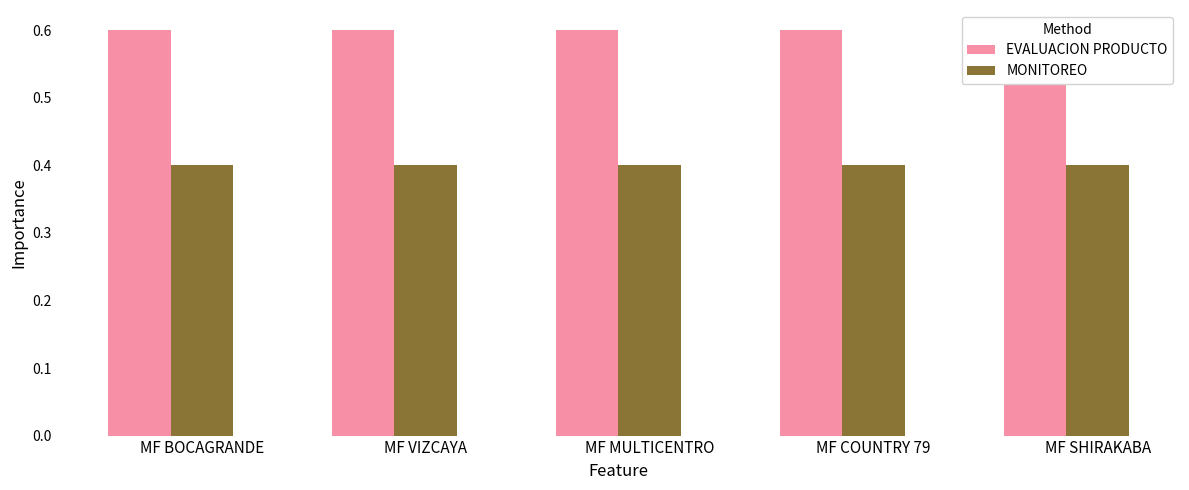

Which category has the highest value across all series?

MF BOCAGRANDE